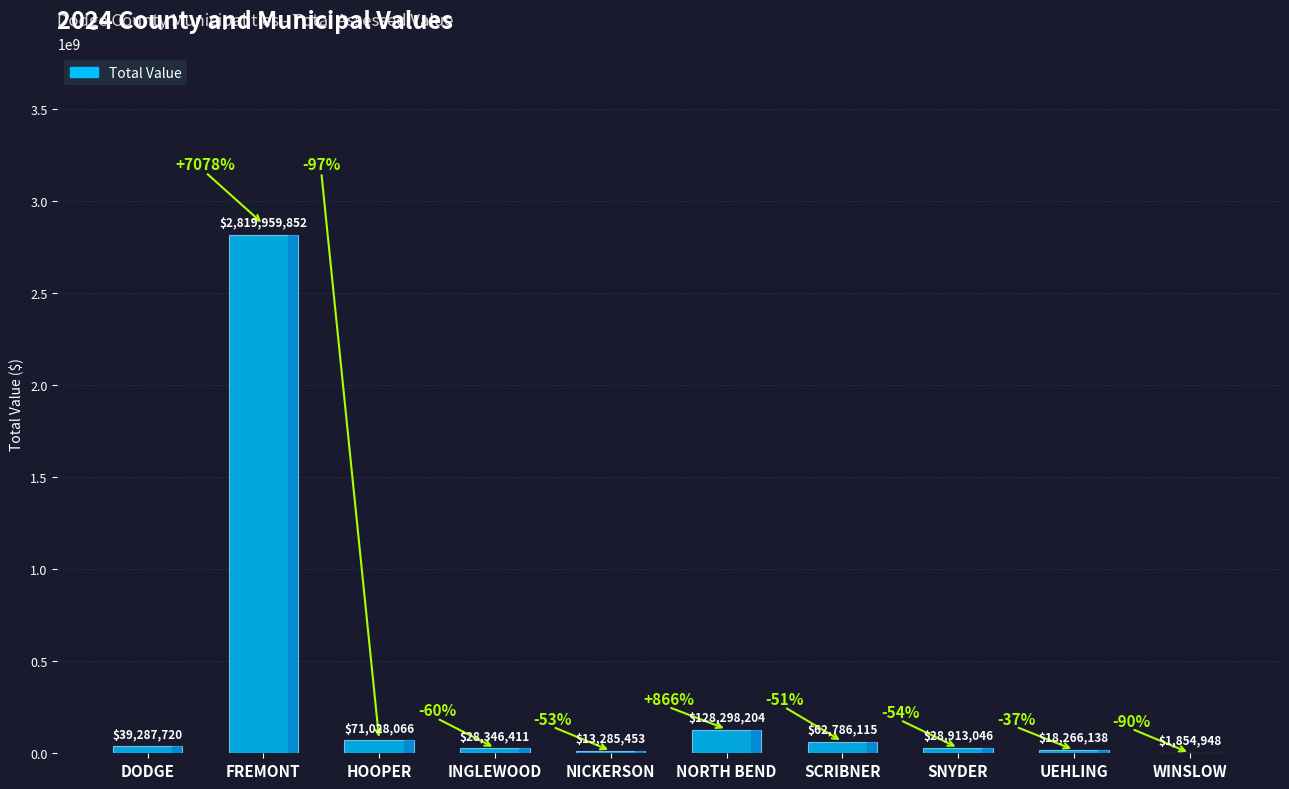

Which label corresponds to the largest value in the chart?

FREMONT